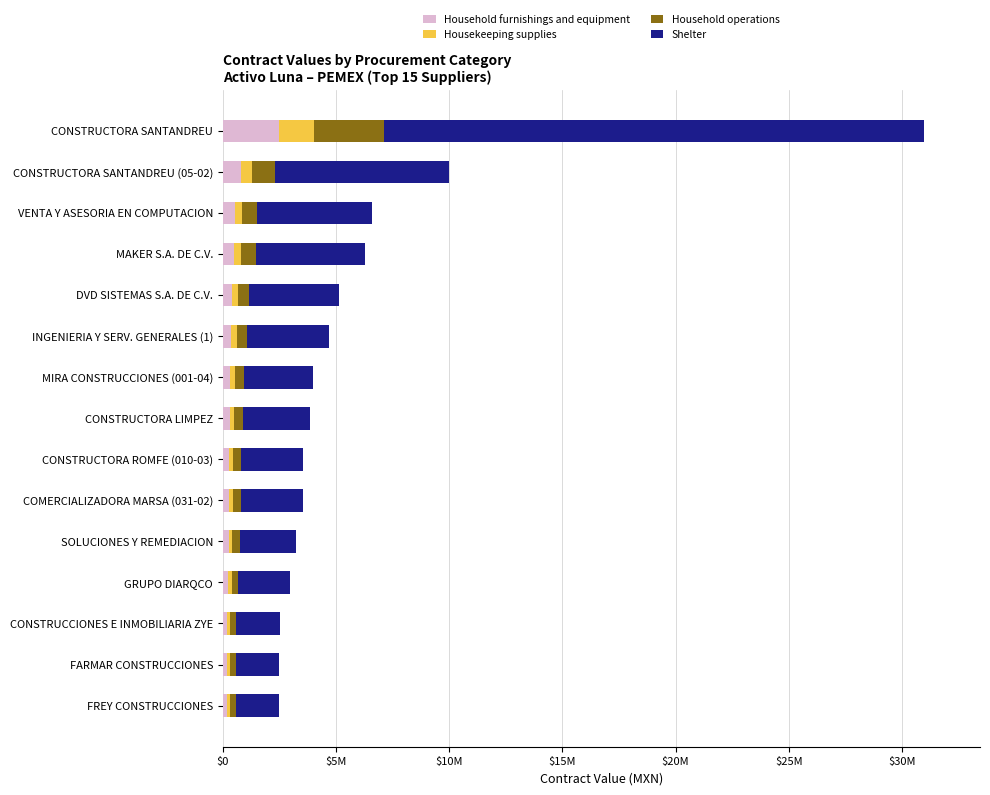

What are all the series names shown in the legend?

Household furnishings and equipment, Housekeeping supplies, Household operations, Shelter